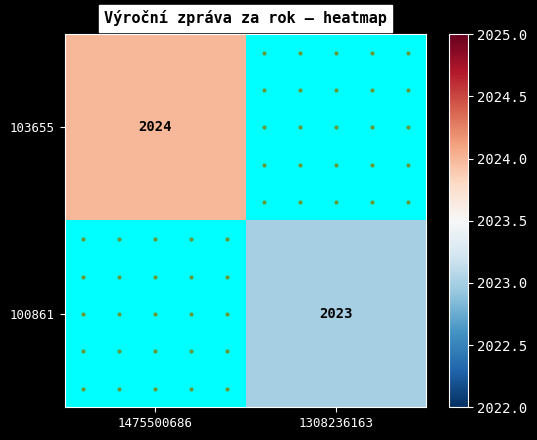

The 103655 series shows 2024 at 1475500686. True or false?

True